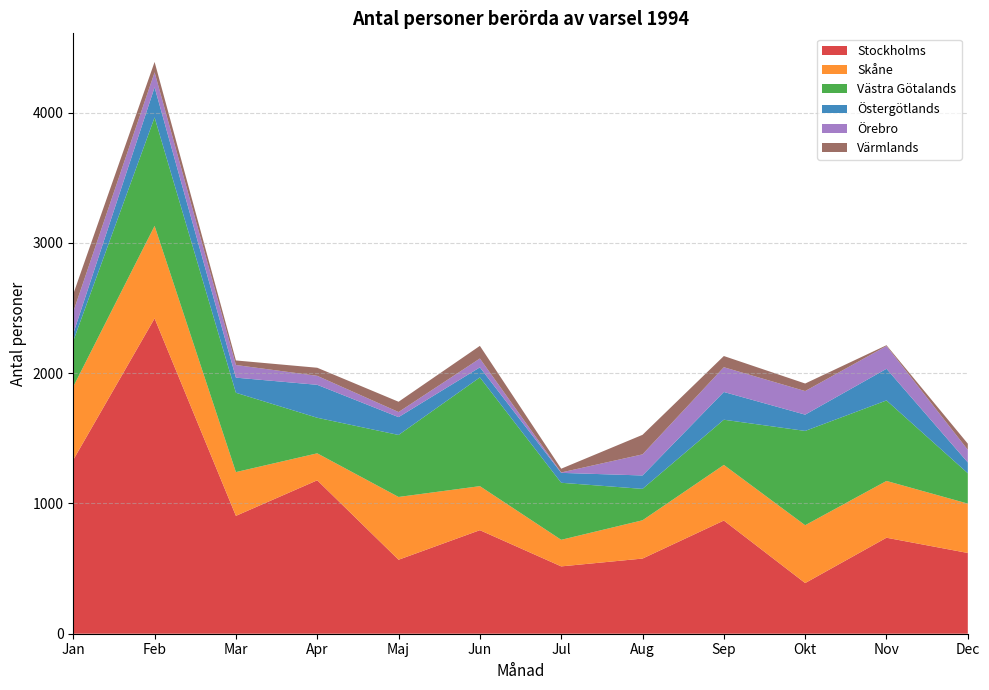

Reading left to right, list all the values displayed in this chart.

Stockholms: Jan=1335	Feb=2421	Mar=905	Apr=1178	Maj=568	Jun=795	Jul=517	Aug=577	Sep=869	Okt=389	Nov=737	Dec=620
Skåne: Jan=562	Feb=710	Mar=336	Apr=207	Maj=482	Jun=338	Jul=204	Aug=294	Sep=427	Okt=444	Nov=436	Dec=379
Västra Götalands: Jan=351	Feb=833	Mar=609	Apr=273	Maj=476	Jun=835	Jul=438	Aug=241	Sep=347	Okt=724	Nov=618	Dec=233
Östergötlands: Jan=57	Feb=231	Mar=116	Apr=253	Maj=137	Jun=77	Jul=76	Aug=103	Sep=213	Okt=125	Nov=243	Dec=83
Örebro: Jan=167	Feb=115	Mar=97	Apr=69	Maj=39	Jun=68	Jul=3	Aug=162	Sep=190	Okt=181	Nov=175	Dec=97
Värmlands: Jan=136	Feb=80	Mar=35	Apr=62	Maj=79	Jun=97	Jul=29	Aug=150	Sep=86	Okt=58	Nov=6	Dec=47